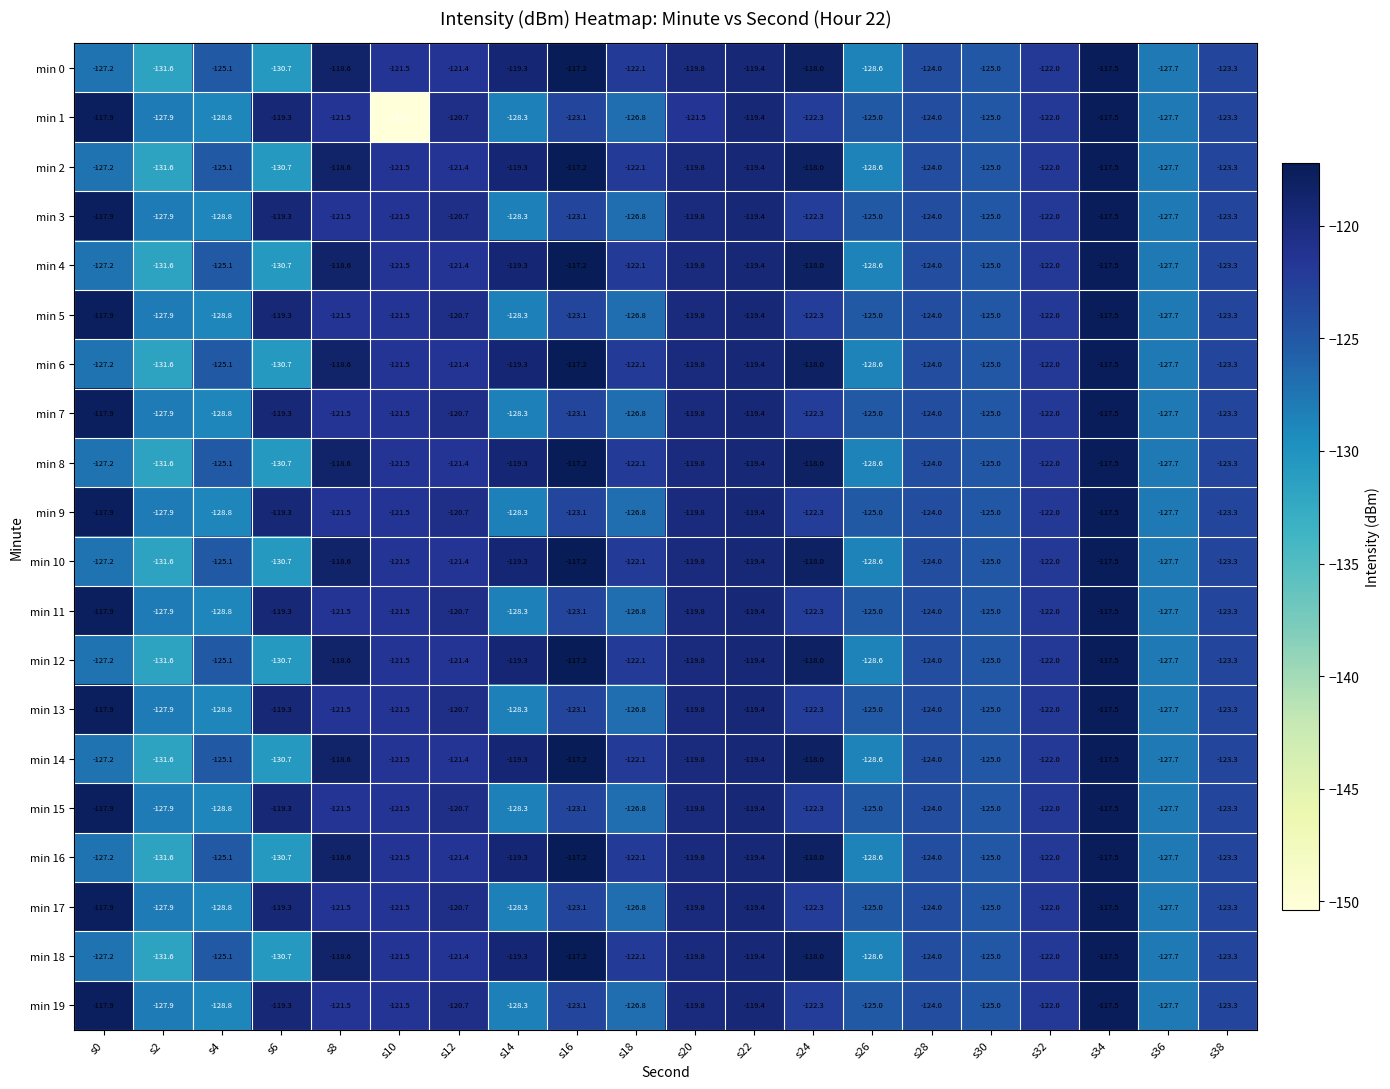

What is the difference between the maximum and minimum values in the min 11 series?

11.3